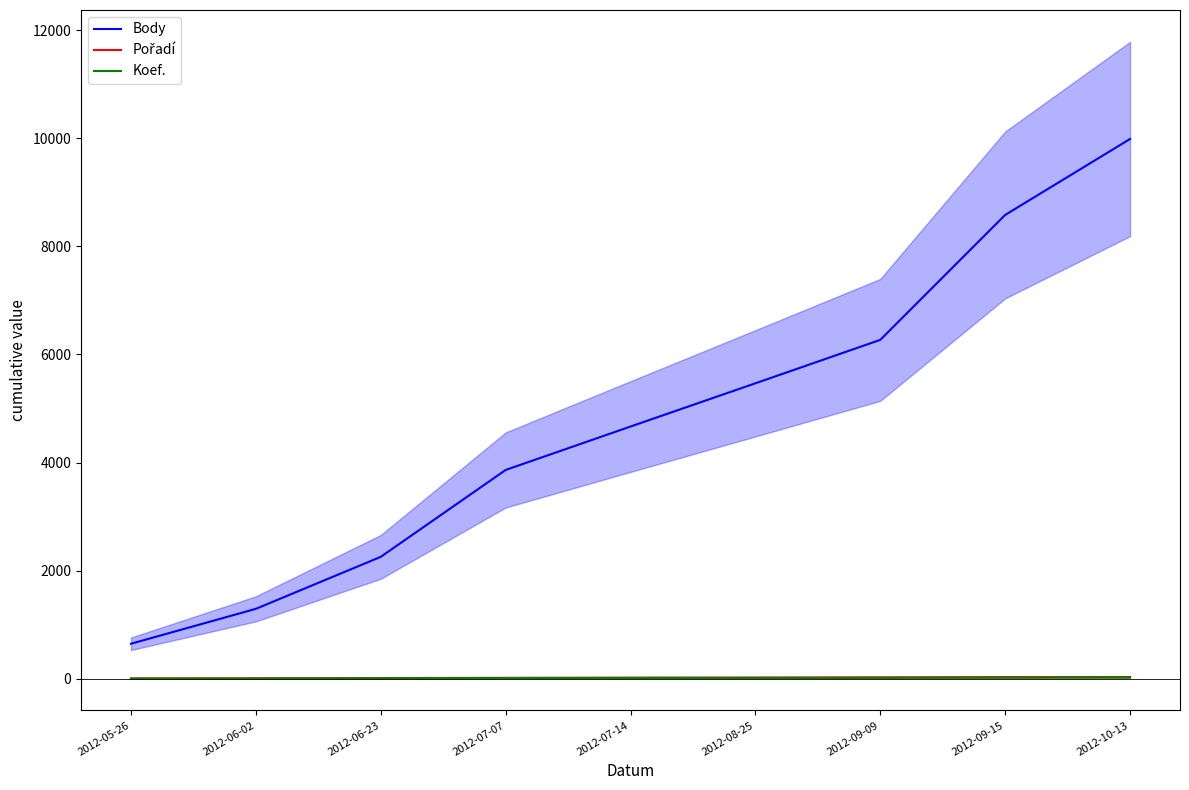

How many lines are shown in the chart?

3